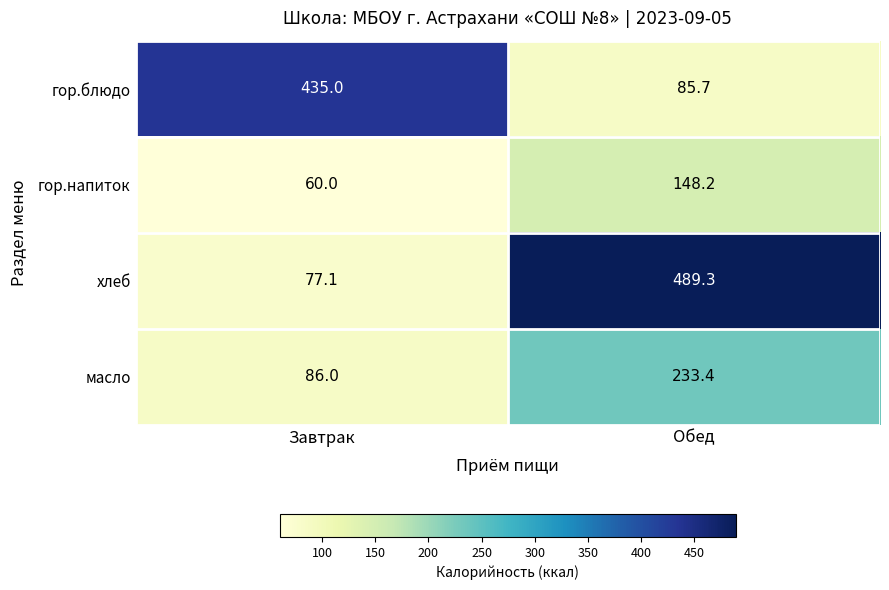

True or false: масло has a value of 152.3 at Завтрак.

False